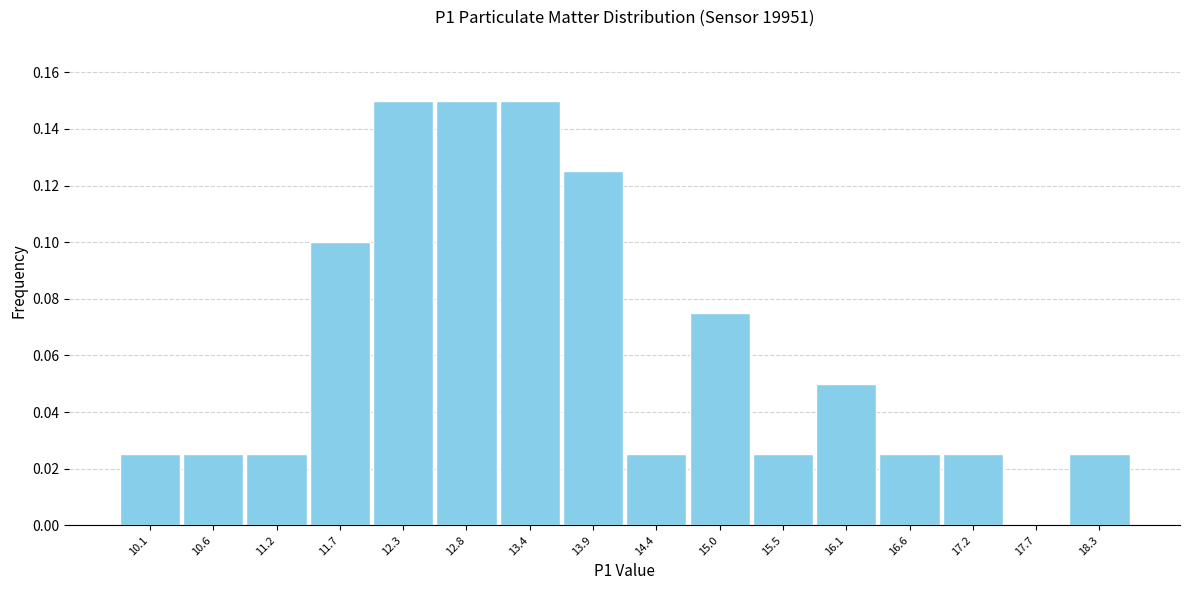

True or false: the data shows 0.0 at 10.6.

True